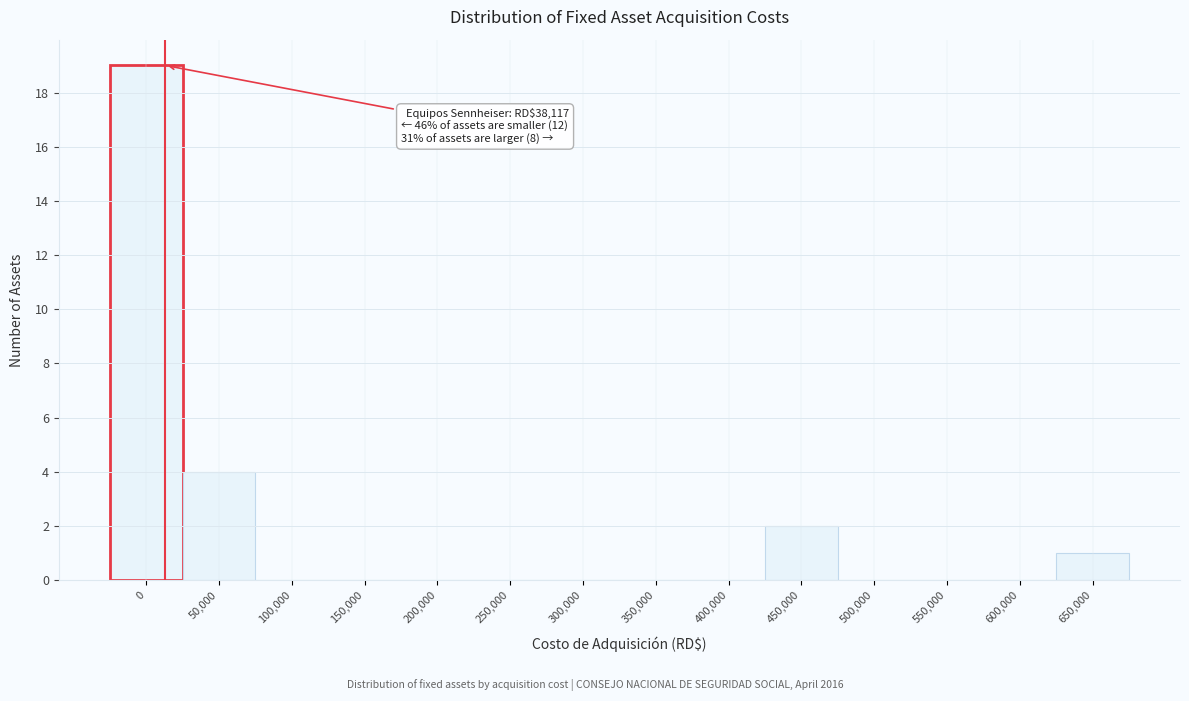

Reading left to right, extract all data points from this chart.

0=19	50,000=4	100,000=0	150,000=0	200,000=0	250,000=0	300,000=0	350,000=0	400,000=0	450,000=2	500,000=0	550,000=0	600,000=0	650,000=1